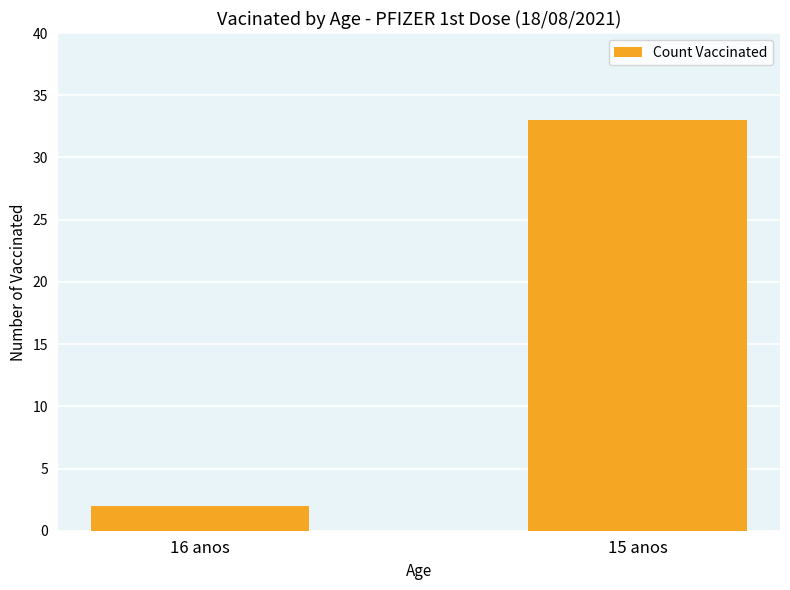

What is the label of the 1st bar from the left?

16 anos